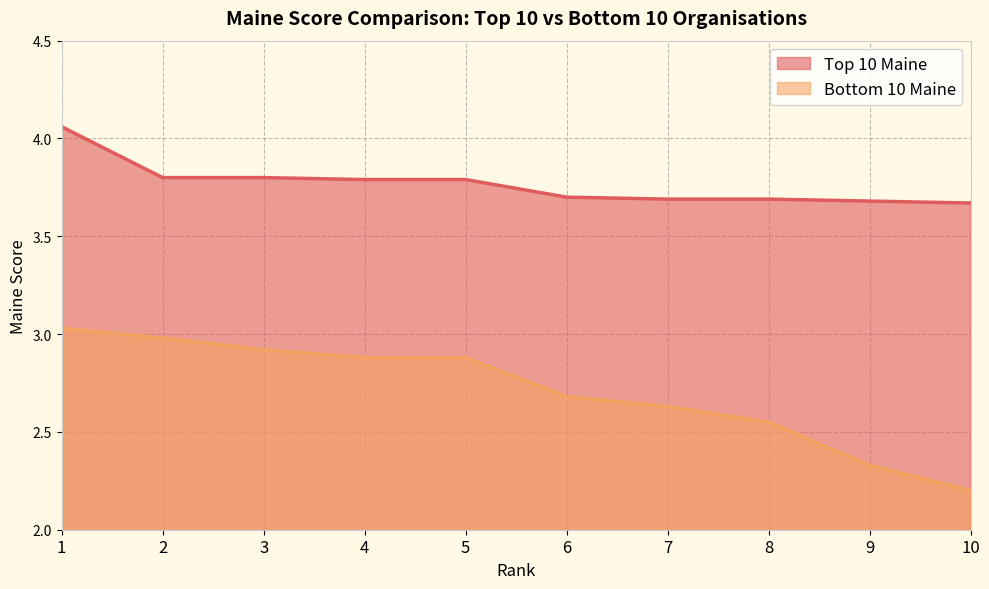

Which series has the largest total across all categories?

Top 10 Maine